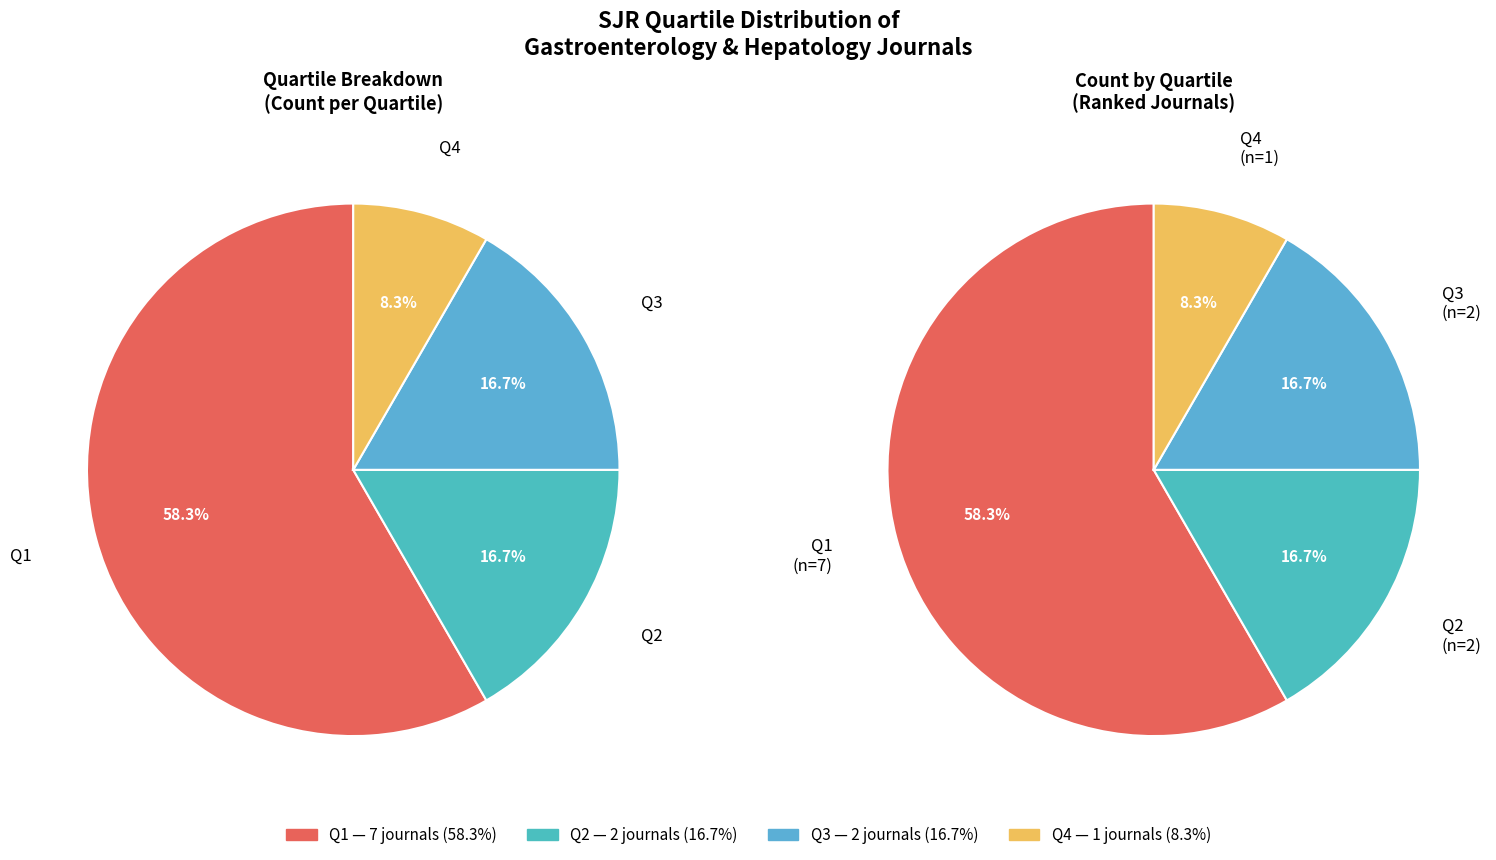

What percentage is the Q3 slice, to the nearest percent?

17%